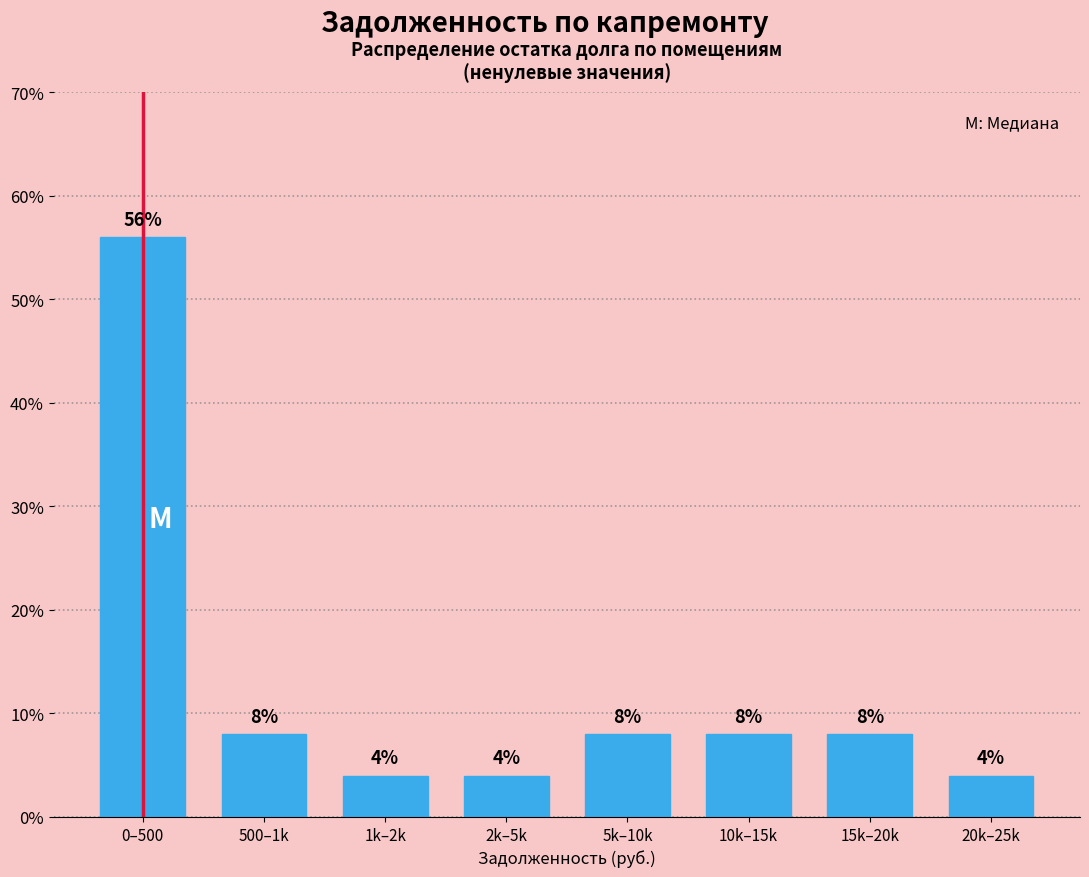

Reading left to right, what are all the values shown in this chart?

0–500=56.0	500–1k=8.0	1k–2k=4.0	2k–5k=4.0	5k–10k=8.0	10k–15k=8.0	15k–20k=8.0	20k–25k=4.0